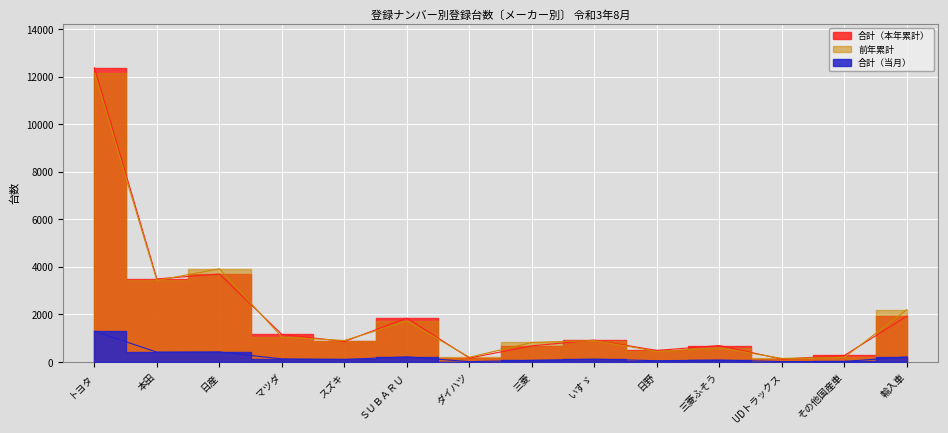

What are all the series names shown in the legend?

合計（本年累計）, 合計（当月）, 前年累計